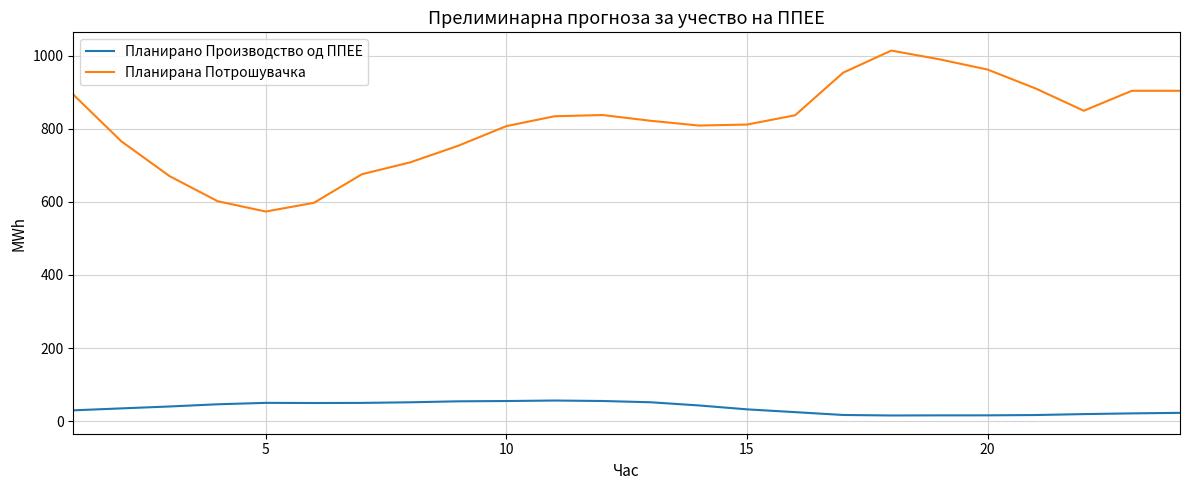

True or false: Планирана Потрошувачка and Планирано Производство од ППЕЕ intersect in this chart.

False